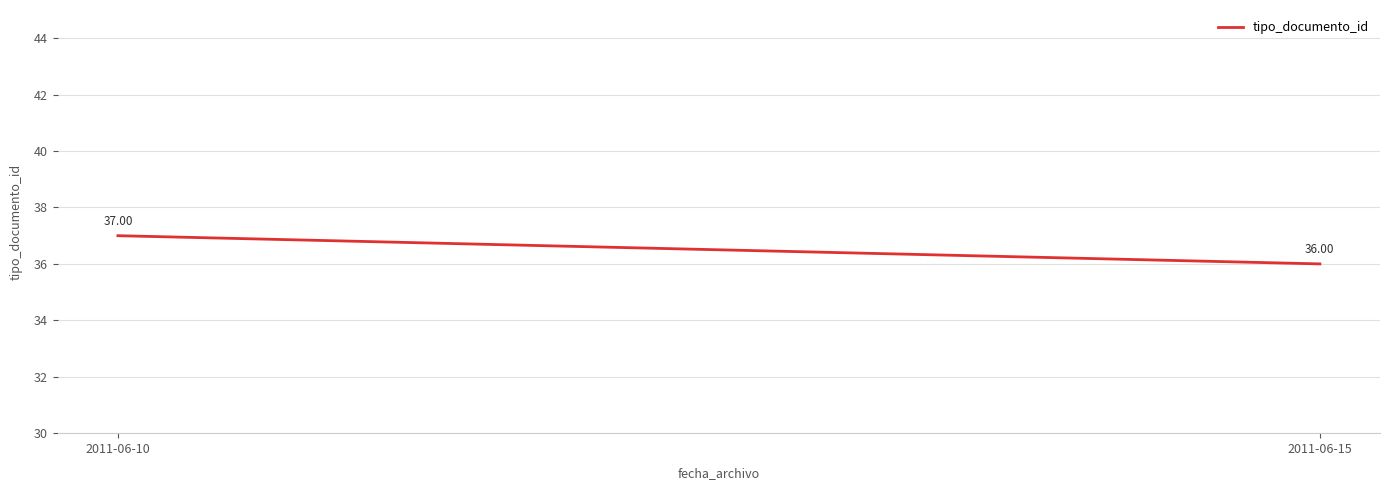

List the labels in order of value, smallest first.

2011-06-15, 2011-06-10